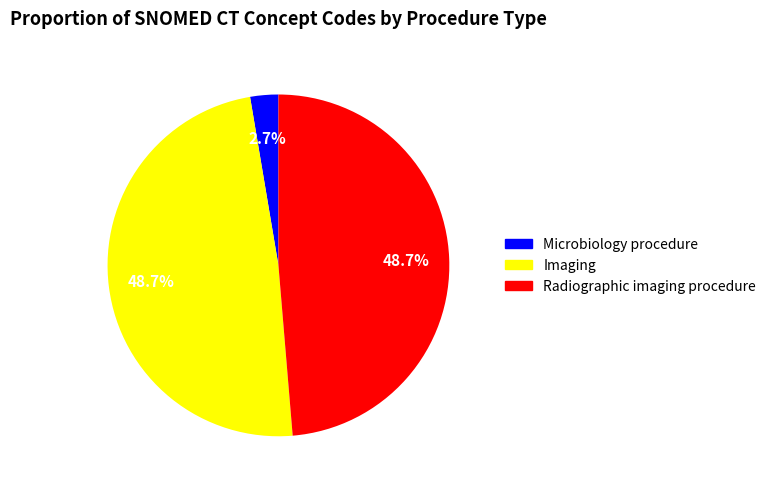

Which category has the smallest portion of the pie?

Microbiology procedure